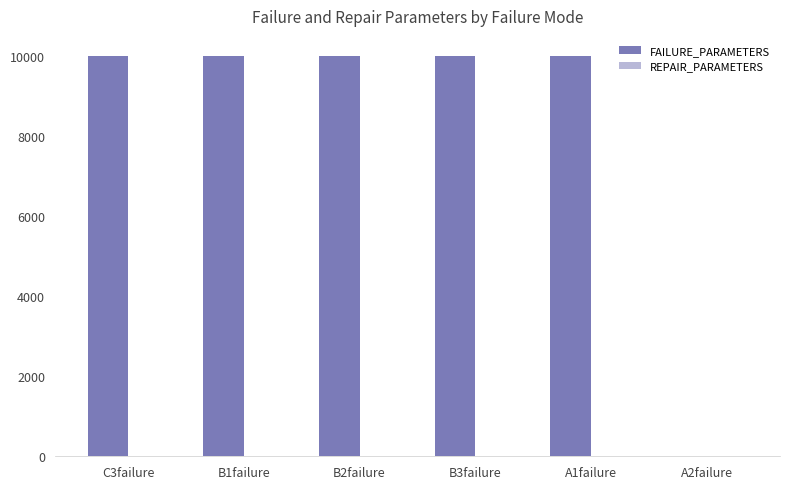

What is the maximum value for FAILURE_PARAMETERS?

10000.0